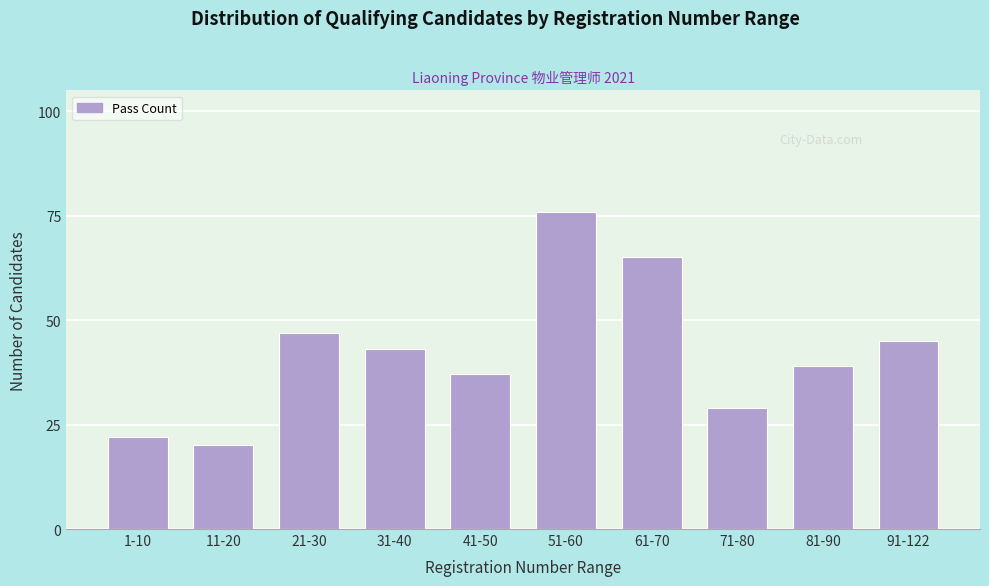

Reading left to right, what are all the values shown in this chart?

1-10=22	11-20=20	21-30=47	31-40=43	41-50=37	51-60=76	61-70=65	71-80=29	81-90=39	91-122=45